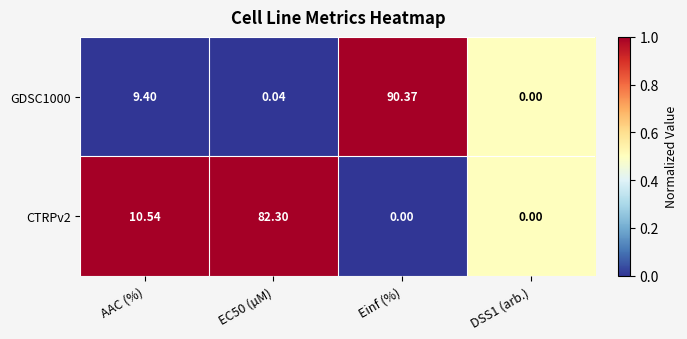

Which category has the highest value across all series?

Einf (%)